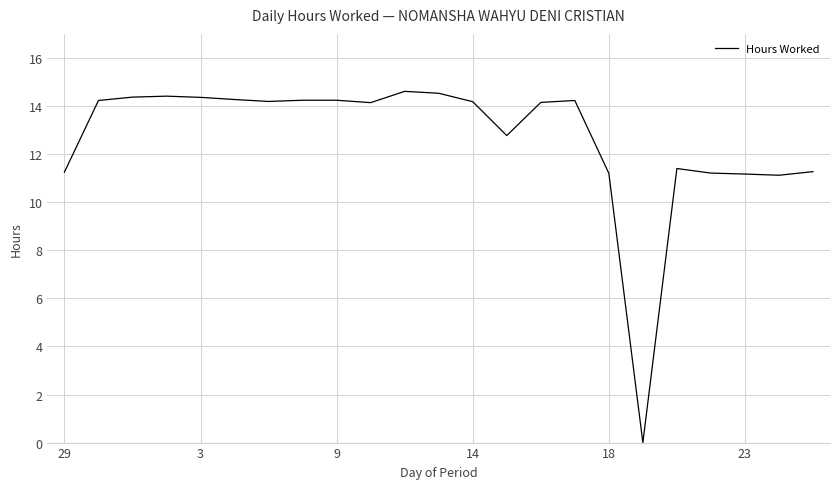

What is the difference between the maximum and minimum values?

14.6